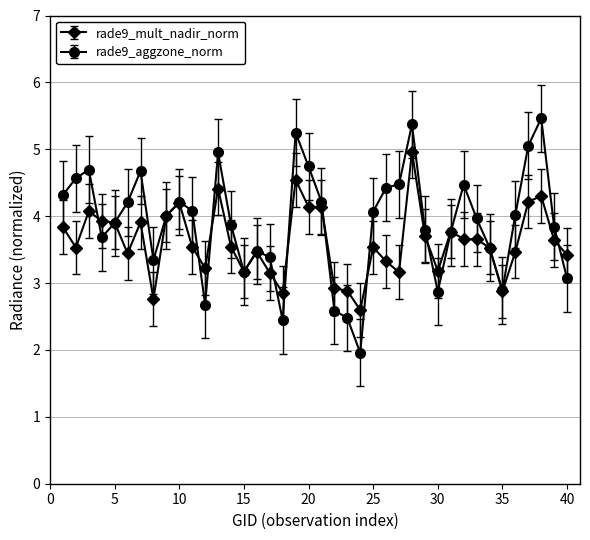

What is the difference between the second highest and minimum values in the rade9_aggzone_norm series?

3.4